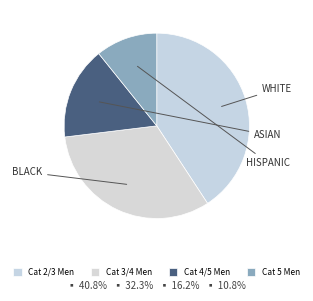

Does Cat 5 Men account for over 50% of the chart?

No